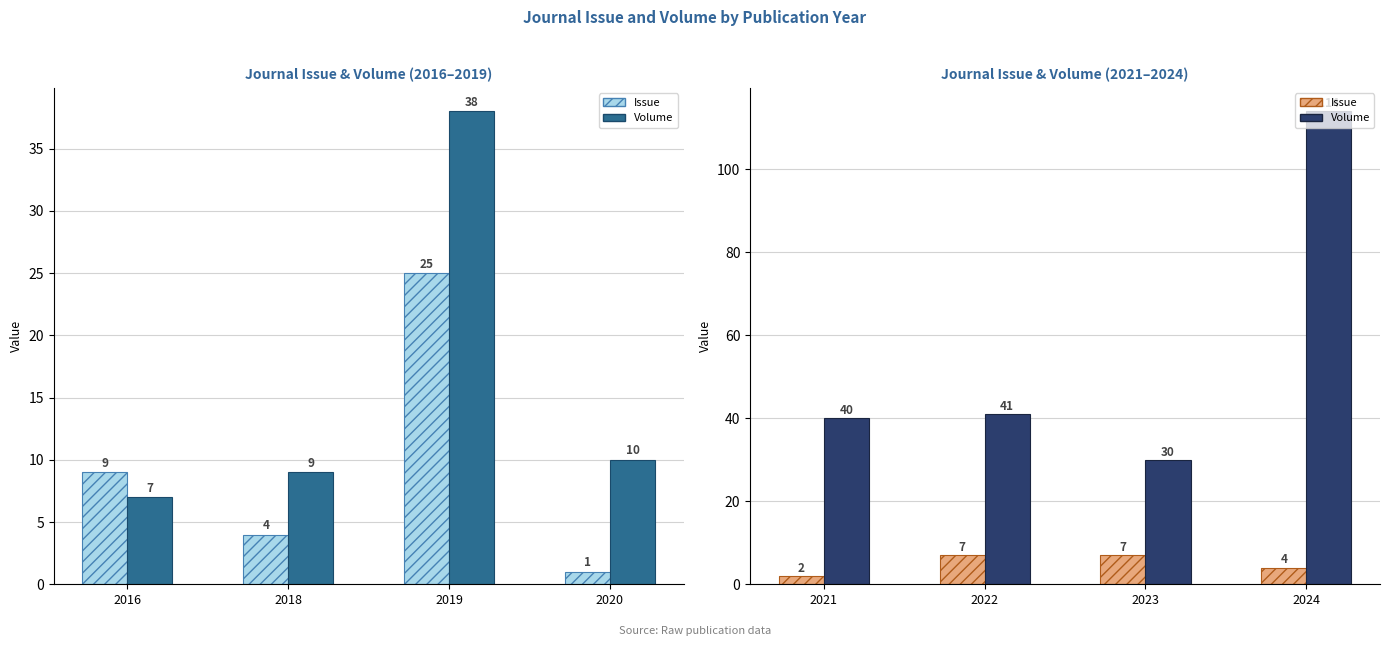

Reading left to right, what are all the values shown in this chart?

2016–2019: 9	4	25	1
Vol 2016–2019: 7	9	38	10
Issue: 2	7	7	4
Volume: 40	41	30	114